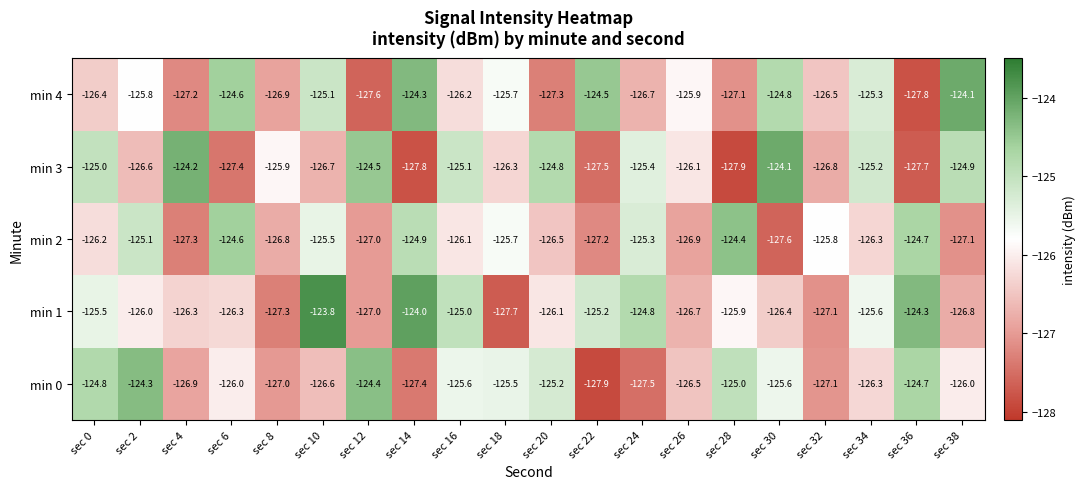

What is the smallest value displayed?

-127.9